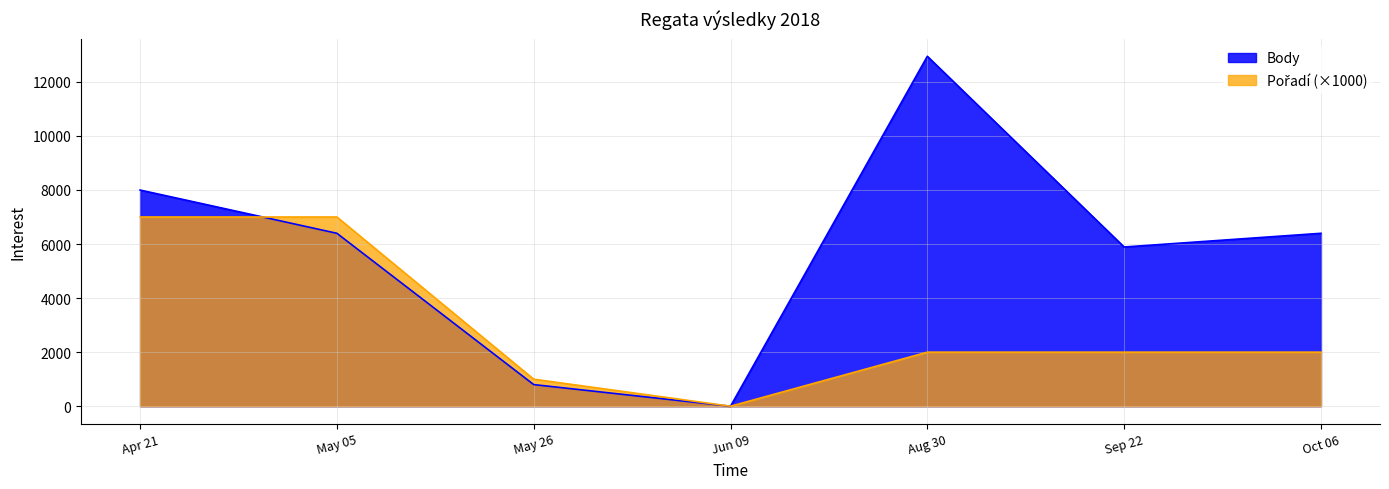

How many lines are shown in the chart?

2